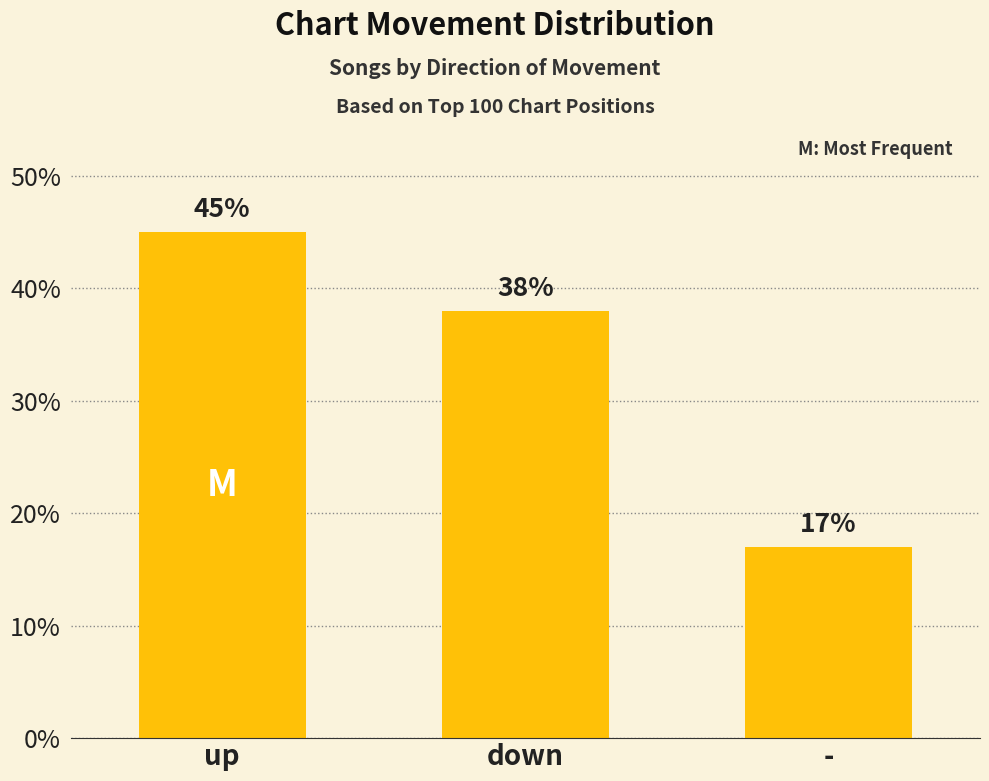

What is the value of the 3rd bar from the left?

17